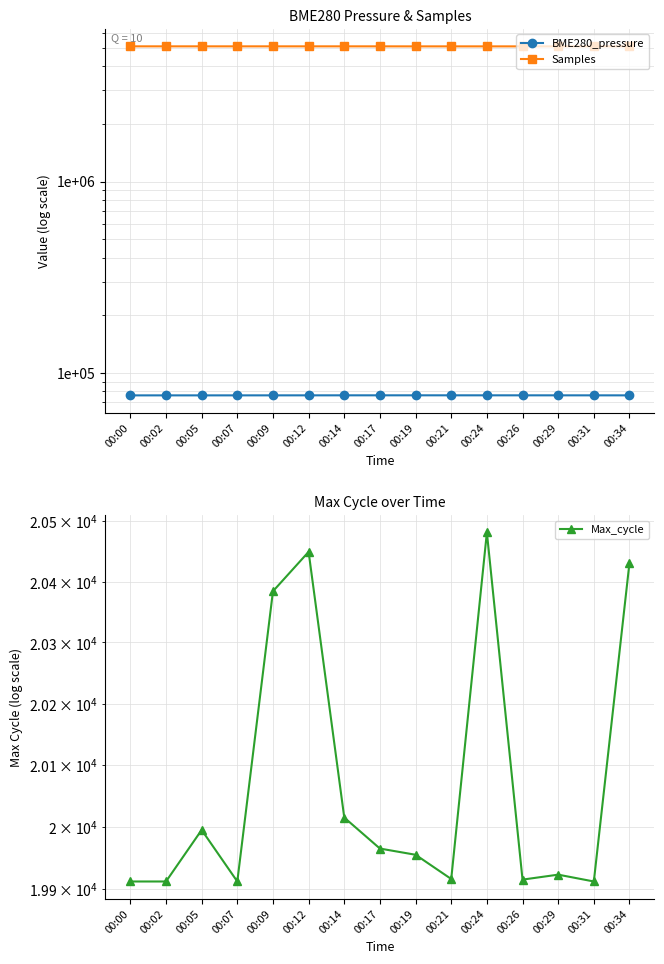

In Max_cycle, how many points are lower than both neighbors (excluding endpoints)?

4